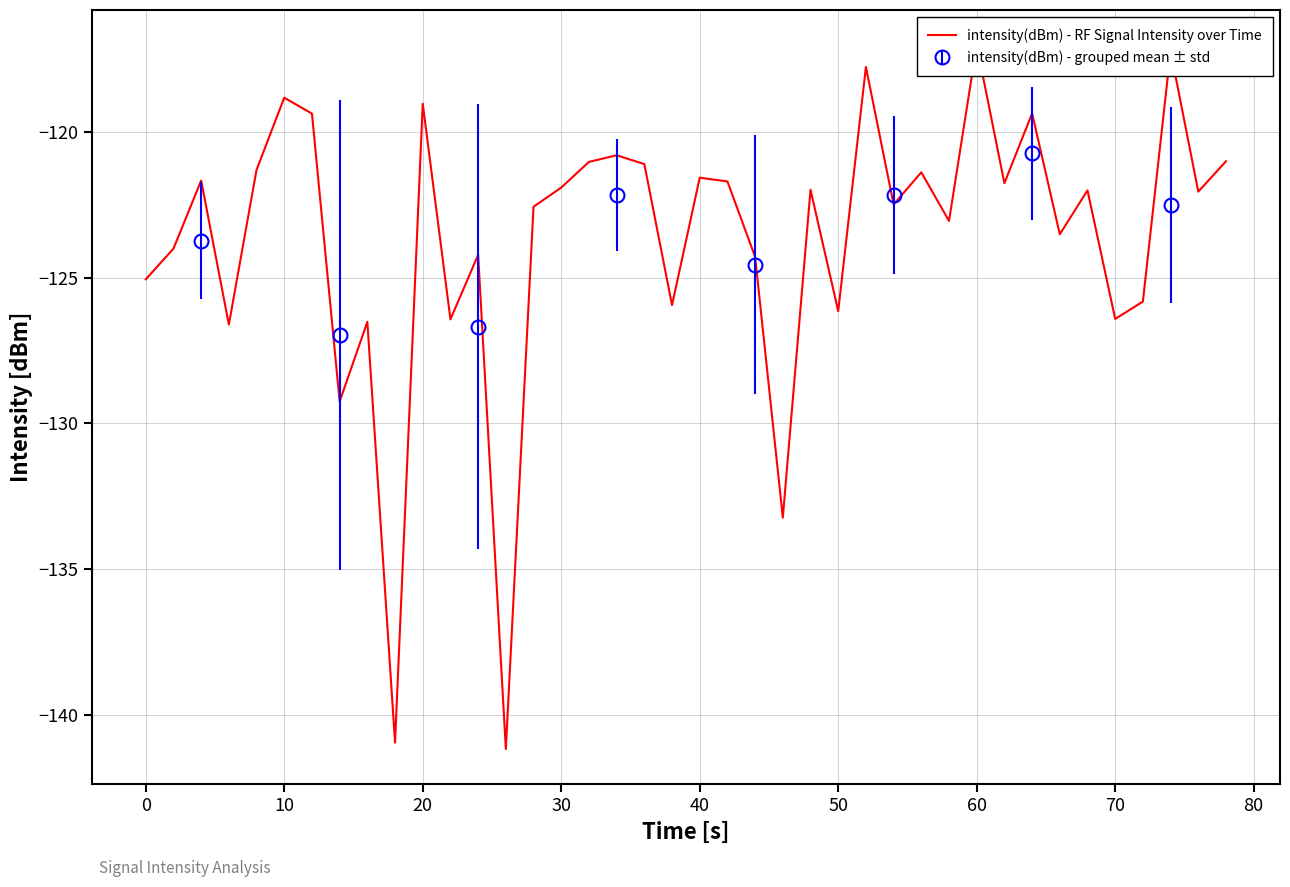

What is the value of the intensity(dBm) - grouped mean ± std point at the 4th from the left?

-122.2